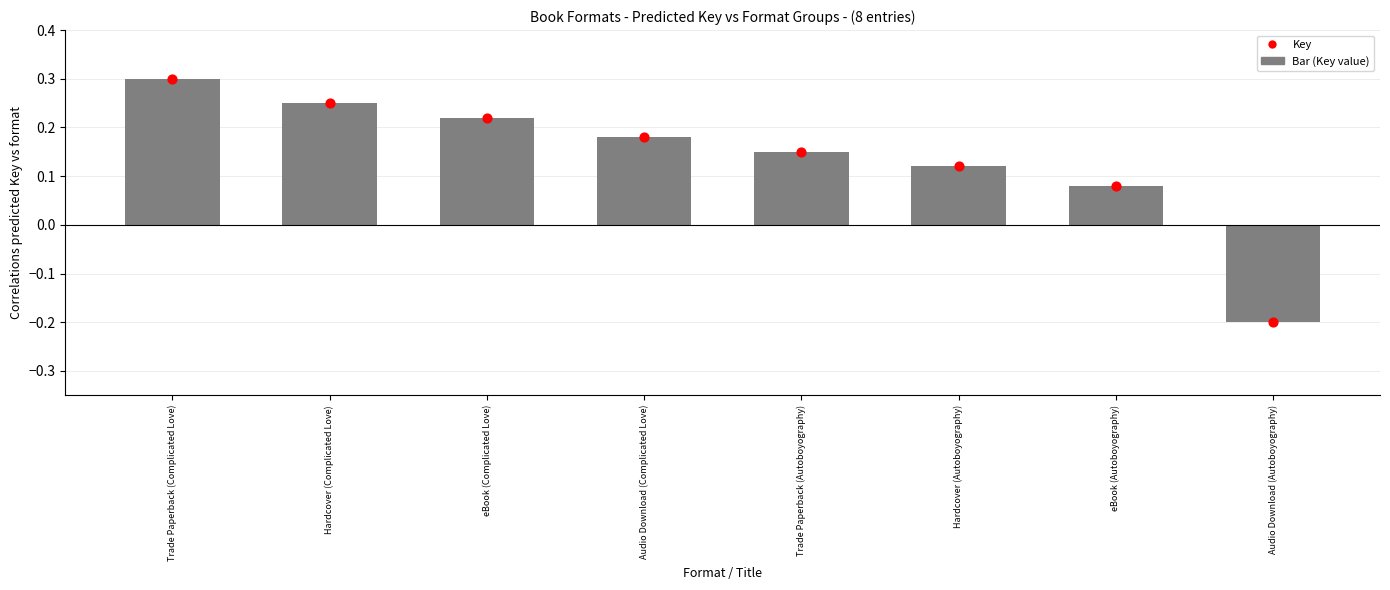

Which has a higher value, Trade Paperback (Autoboyography) or Audio Download (Autoboyography)?

Trade Paperback (Autoboyography)